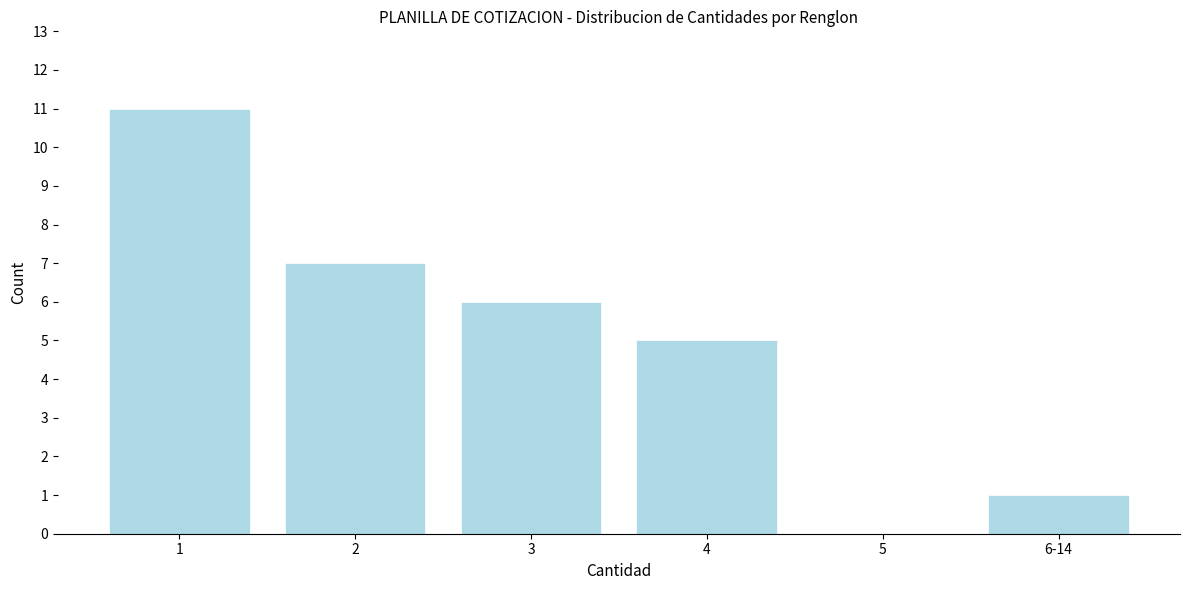

Reading left to right, list all the values displayed in this chart.

1=11	2=7	3=6	4=5	5=0	6-14=1